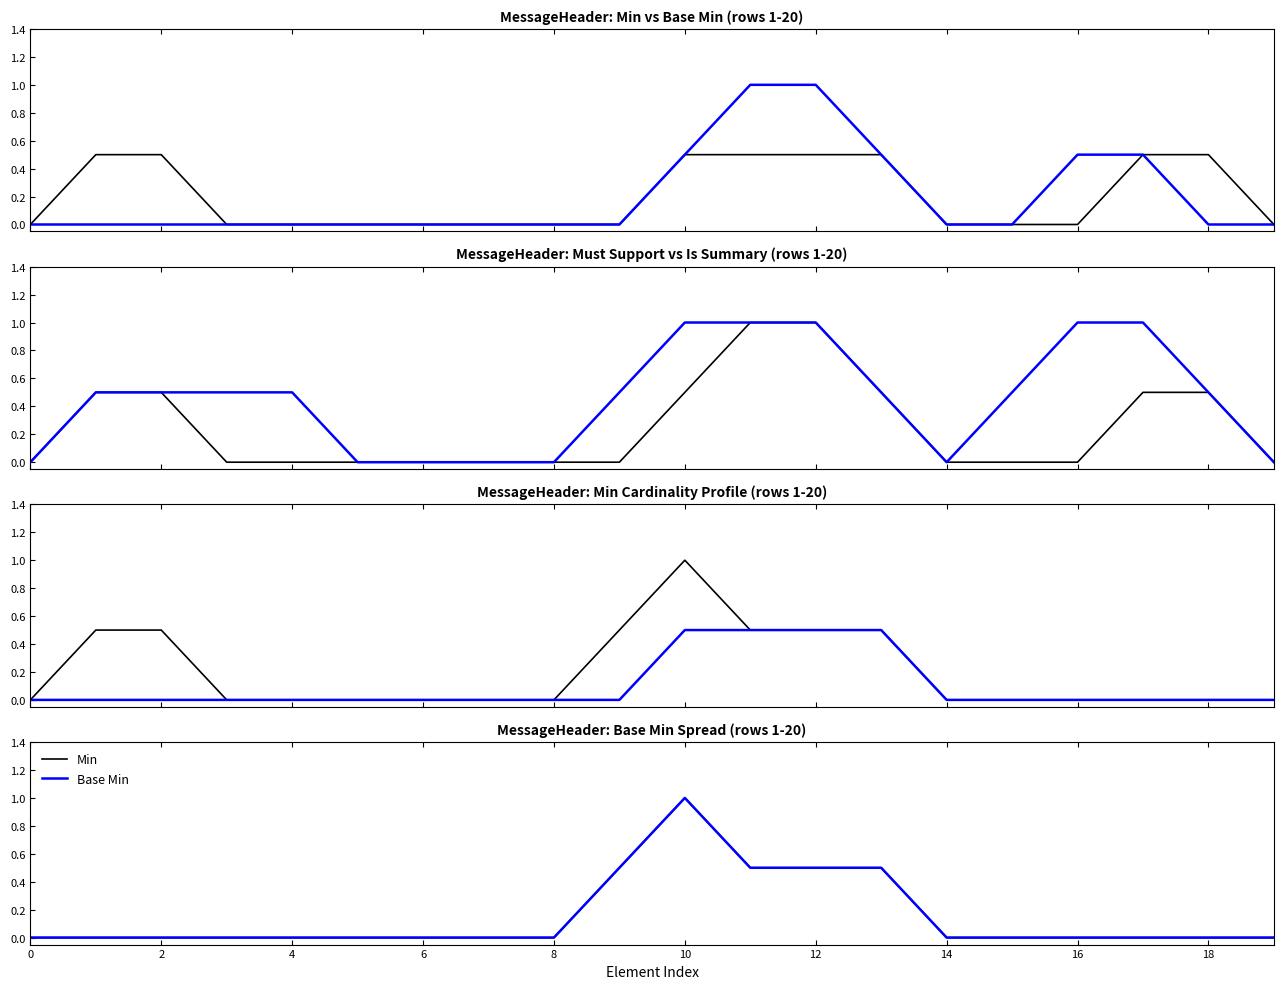

Does the chart have visible grid lines?

No